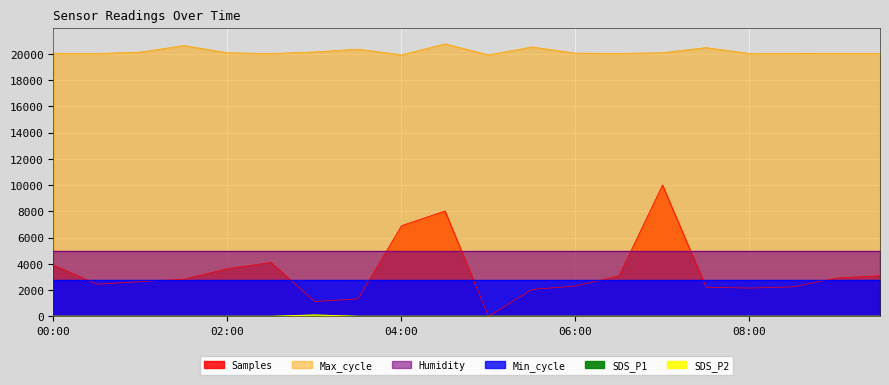

What position from the left is 03:00?

7